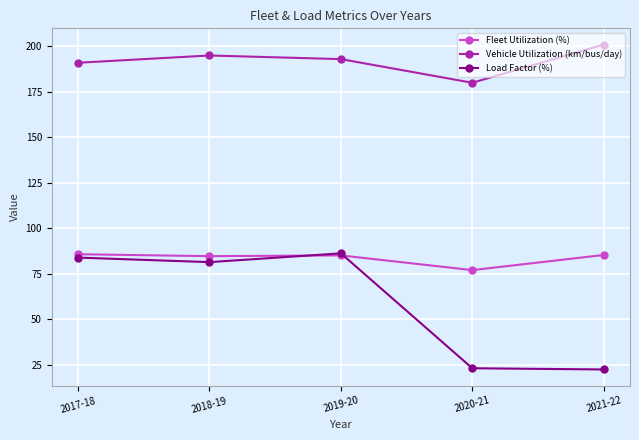

Which category has the highest value across all series?

2021-22